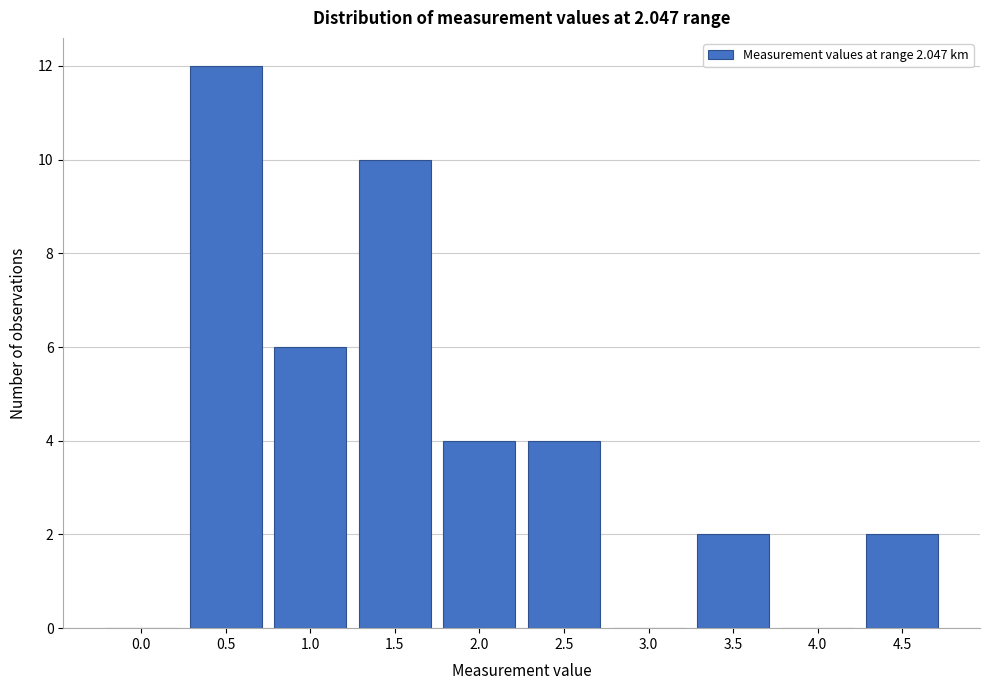

Reading right to left, what are all the values shown in this chart?

4.5=2	4.0=0	3.5=2	3.0=0	2.5=4	2.0=4	1.5=10	1.0=6	0.5=12	0.0=0